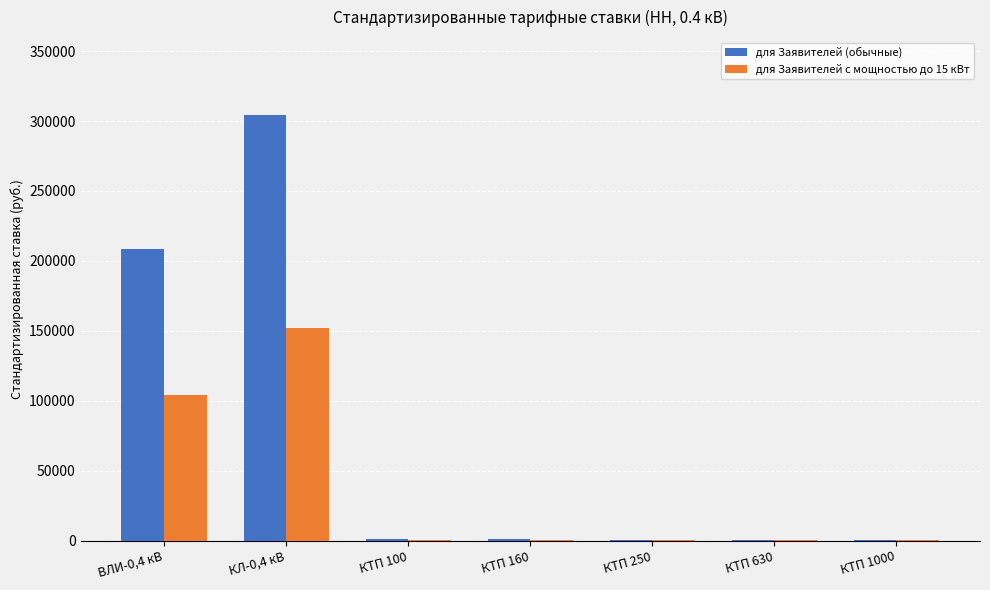

Which category has the highest value across all series?

КЛ-0,4 кВ